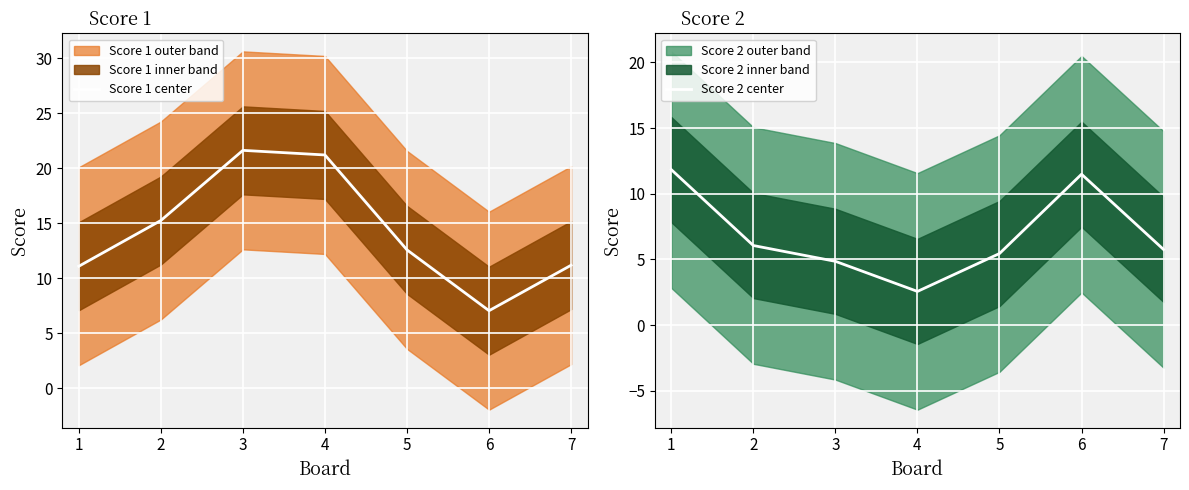

At which label does Score 1 center first exceed 12?

2